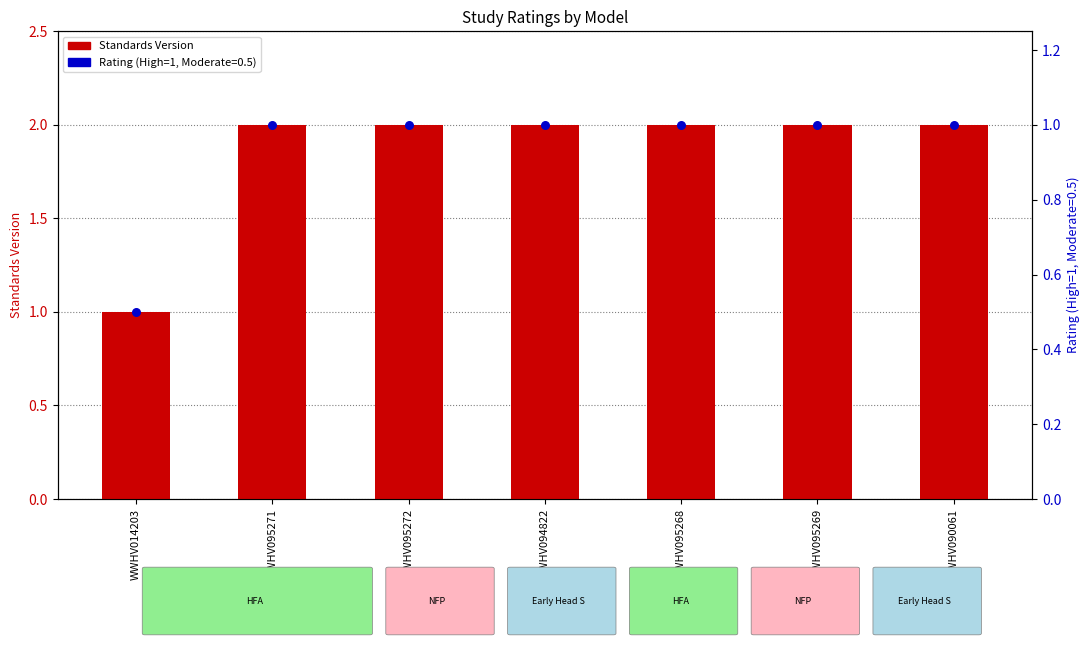

Which series has the largest Y range (max minus min)?

Standards Version